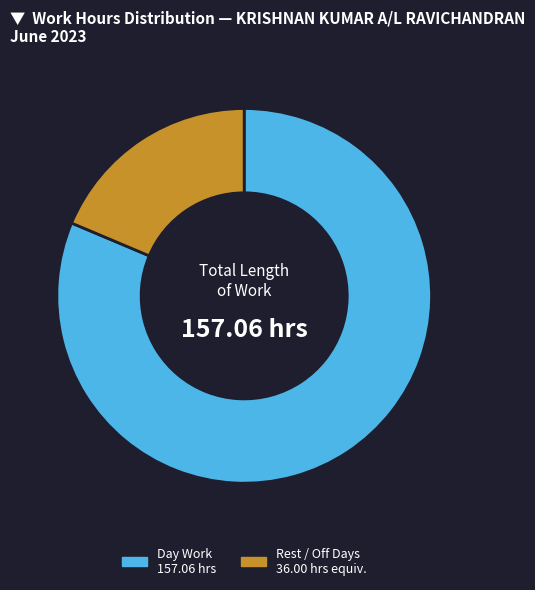

Does any single category account for the majority?

Yes